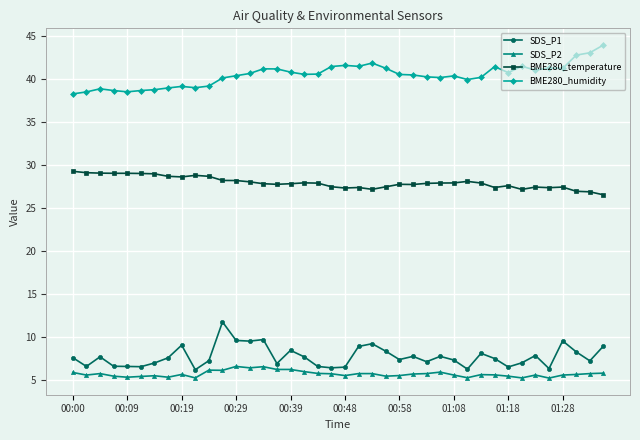

True or false: BME280_temperature and BME280_humidity cross at least once.

False